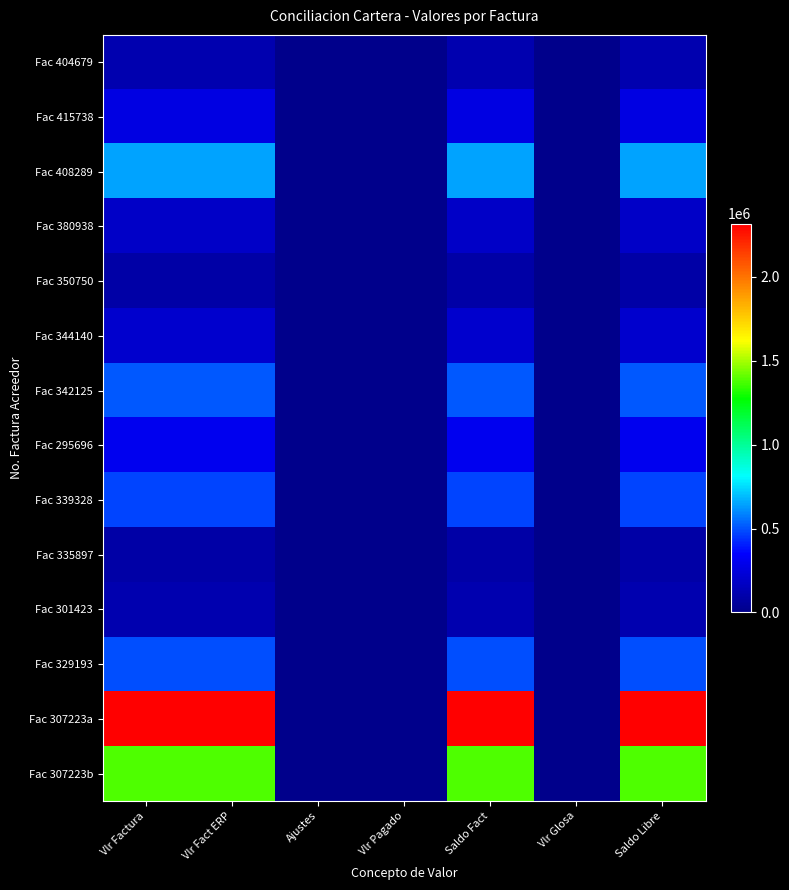

Between Vlr Factura and Ajustes, which series saw the biggest shift?

Fac 307223a